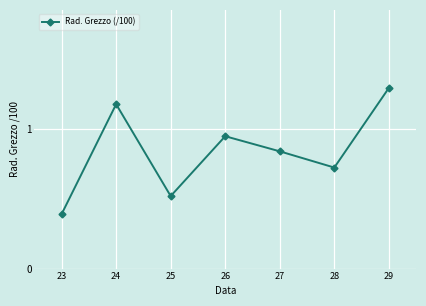

Where is the first local minimum?

25